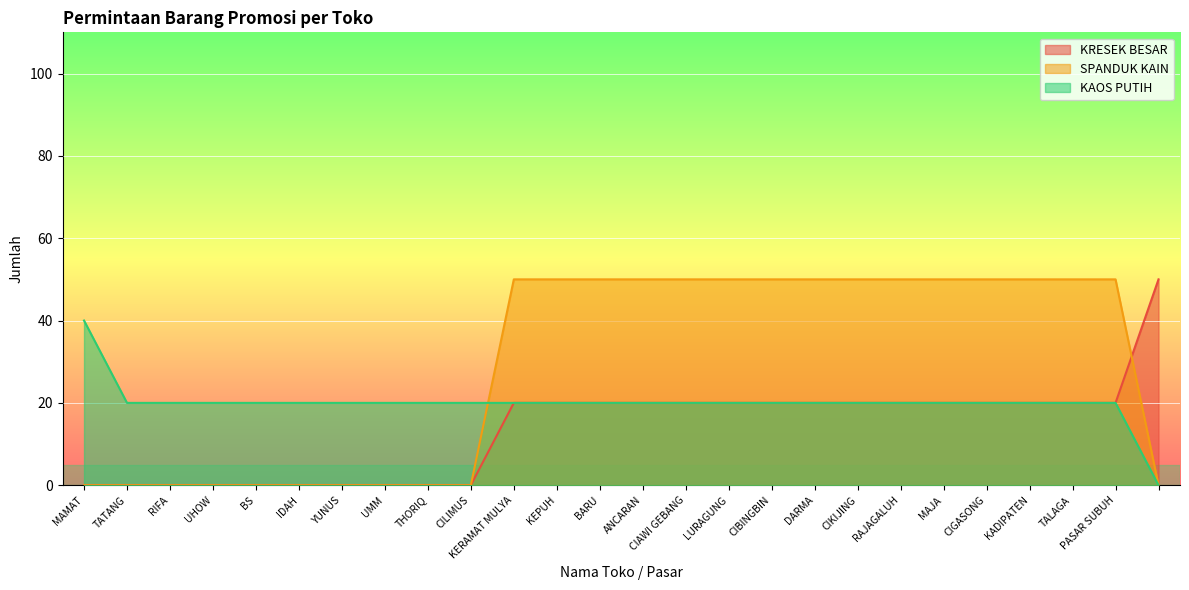

What is the sum of the SPANDUK KAIN values at KEPUH and PASAR SUBUH?

100